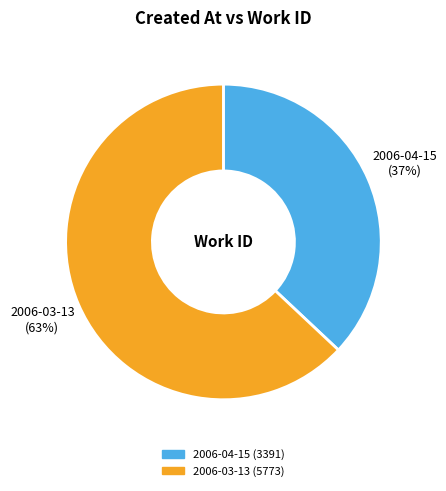

Does any single category account for the majority?

Yes